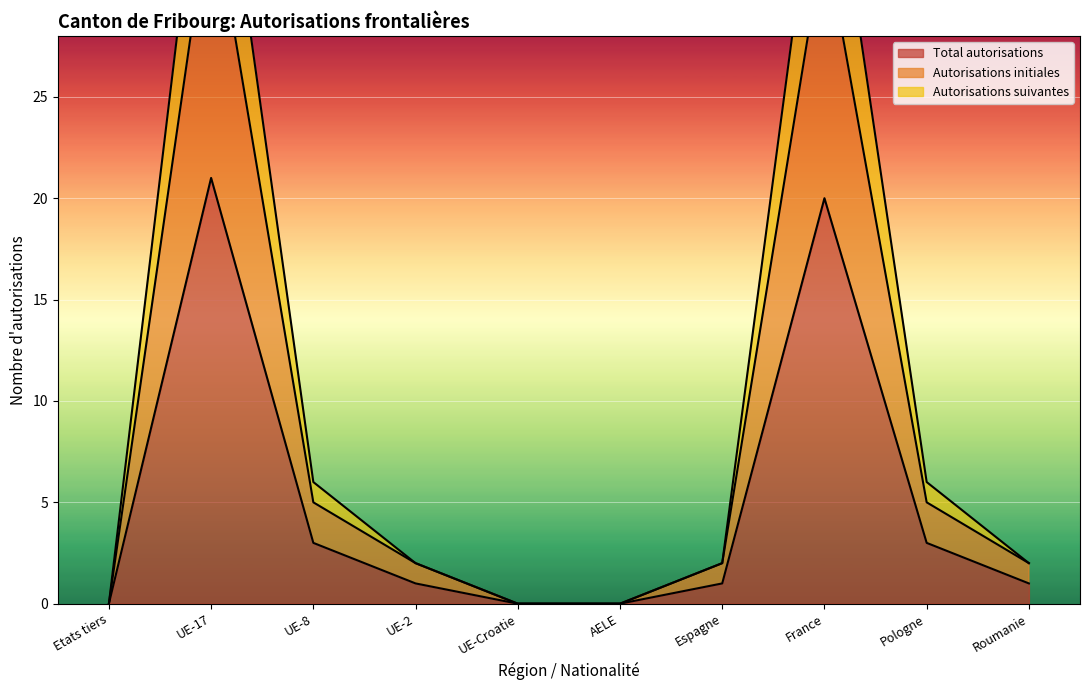

What is the maximum value for Total autorisations?

21